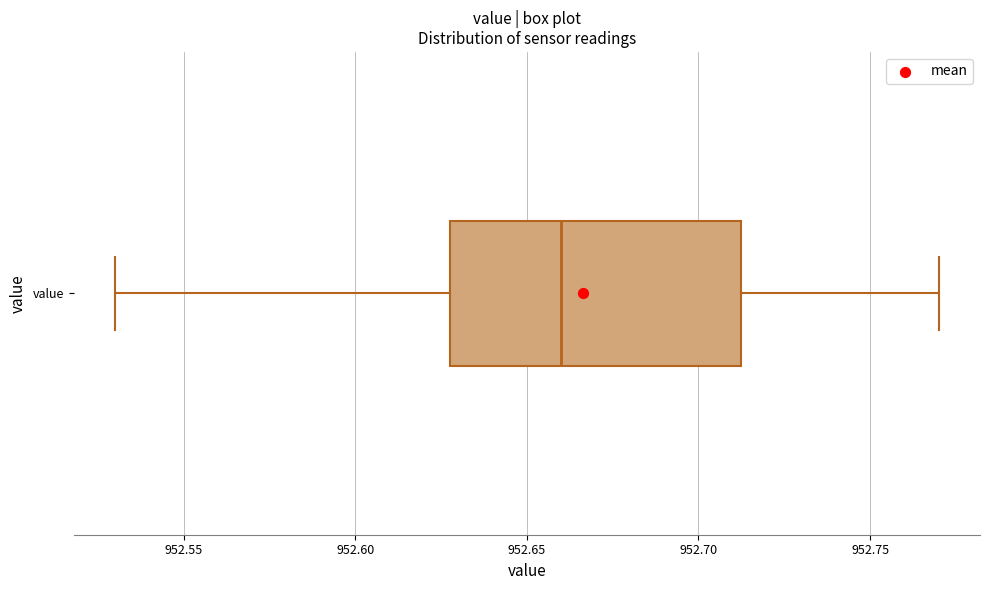

Transcribe this box plot: give where the median line is, the range the box spans, and where the two whiskers end, as read against the x-axis. The values are not printed on the chart, so give them approximately, as read against the axis.

median 952.660, box 952.630 to 952.715, whiskers 952.530 to 952.770